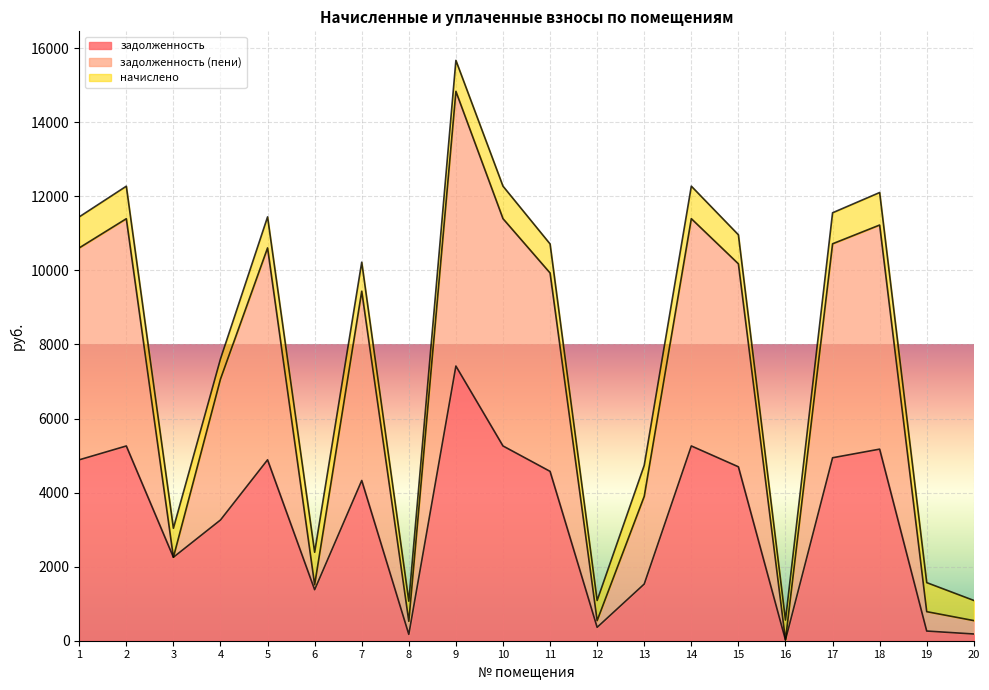

Does the chart display data point markers on the line(s)?

No